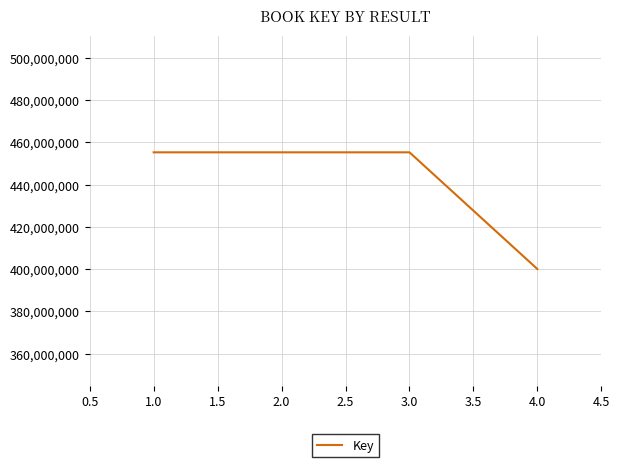

Which category has the lowest value across all series?

4.0